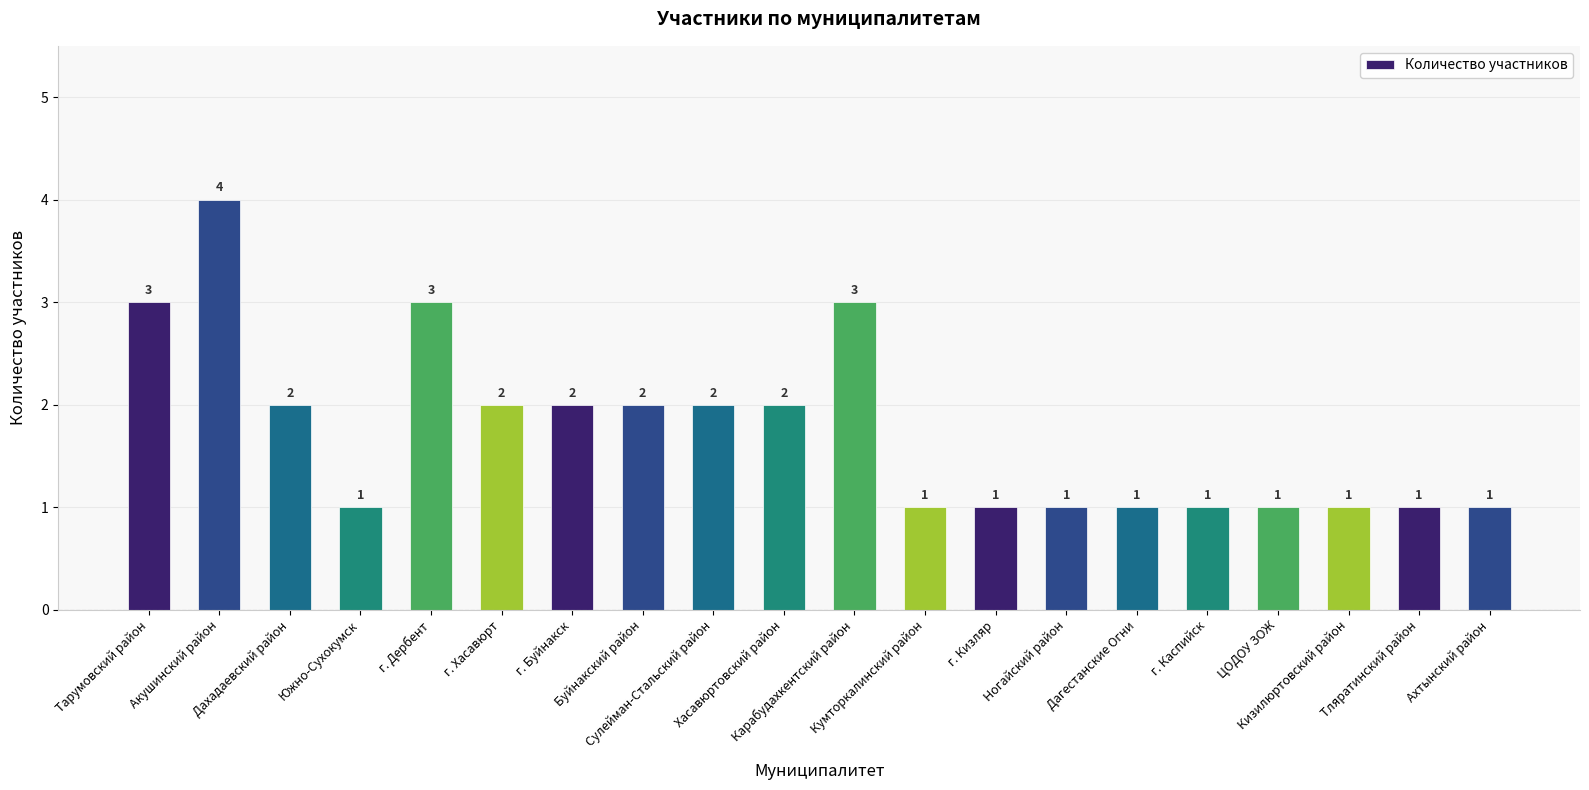

How many bars are there in total?

20